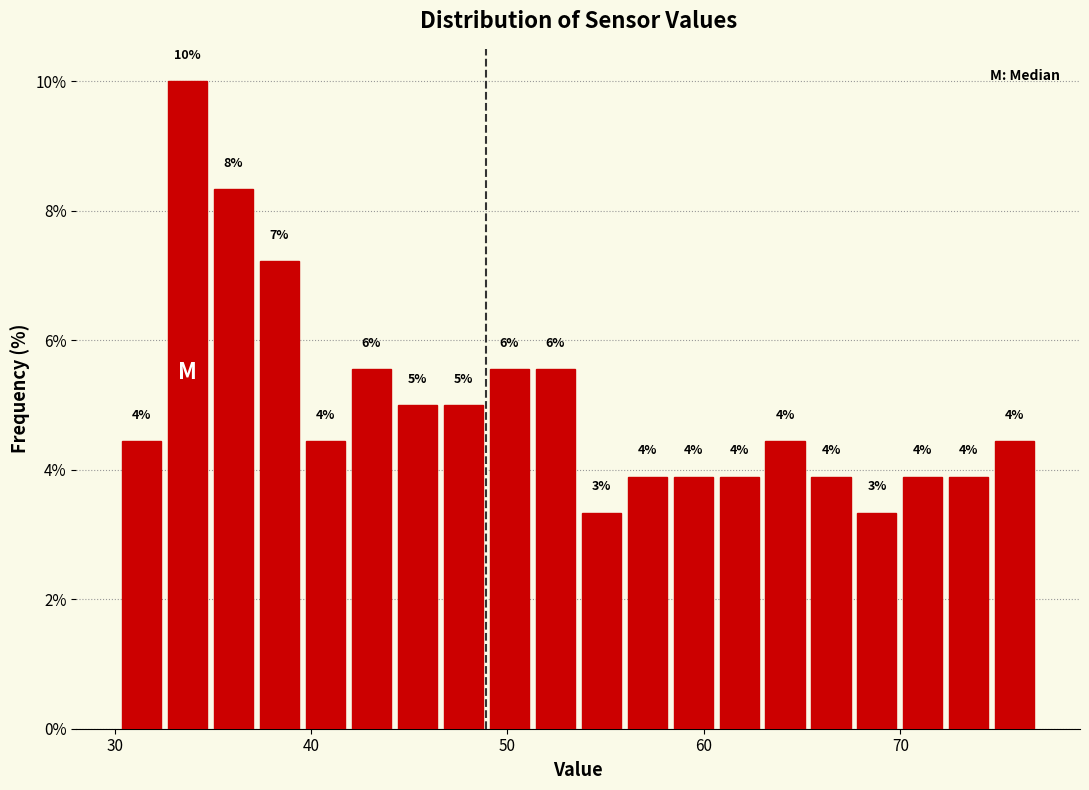

Read against the x-axis, roughly where is the centre of the tallest bar?

34